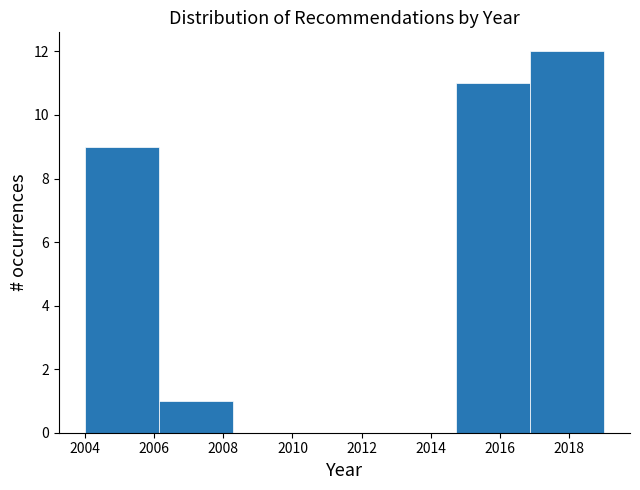

Reading left to right, transcribe this chart: for each bar, give the range it covers on the x-axis and its height. Neither the bar edges nor the heights are printed on the chart, so give them approximately, as read against the axes.

2004.0 to 2006.2: 9
2006.2 to 2008.2: 1
2008.2 to 2010.4: 0
2010.4 to 2012.6: 0
2012.6 to 2014.8: 0
2014.8 to 2016.8: 11
2016.8 to 2019.0: 12